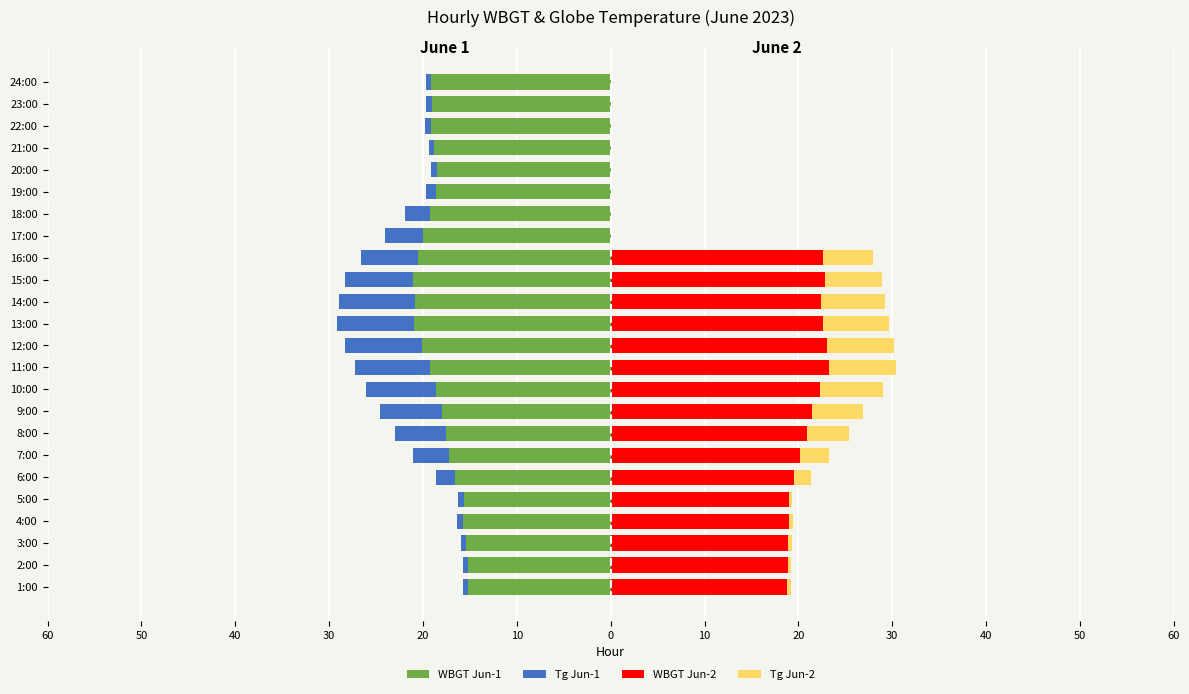

How many bars are there in each group?

4